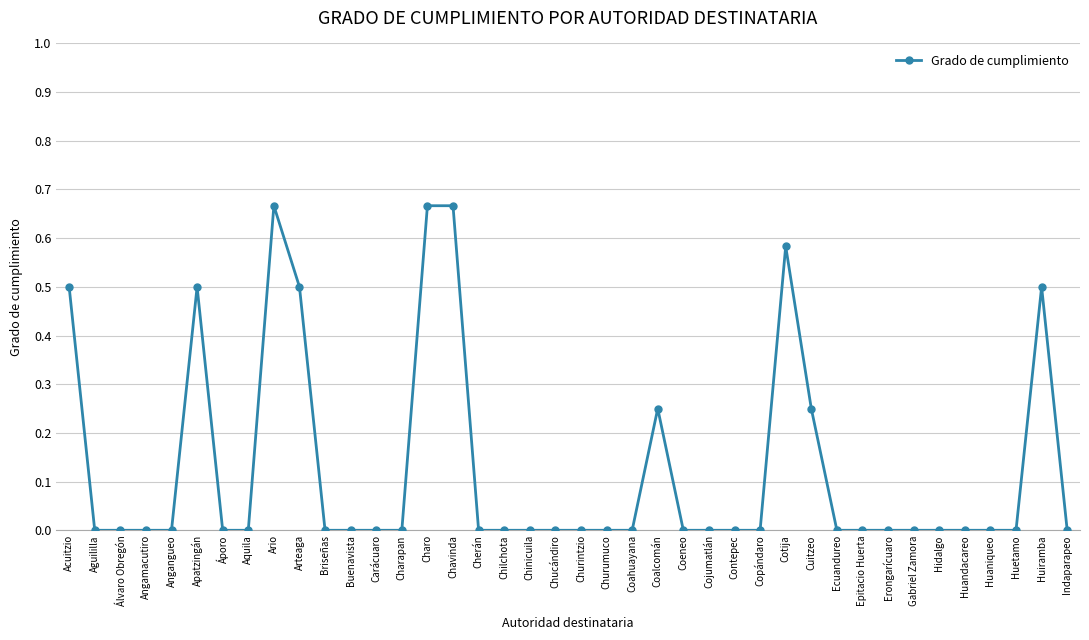

Which has a higher value, Apatzingán or Contepec?

Apatzingán